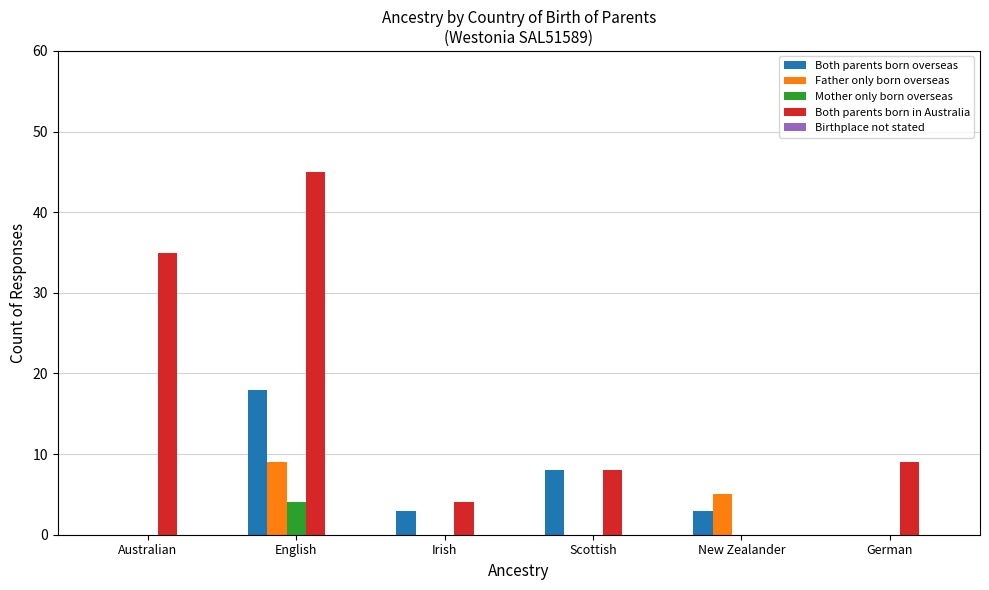

True or false: Both parents born in Australia has a value of 60 at English.

False